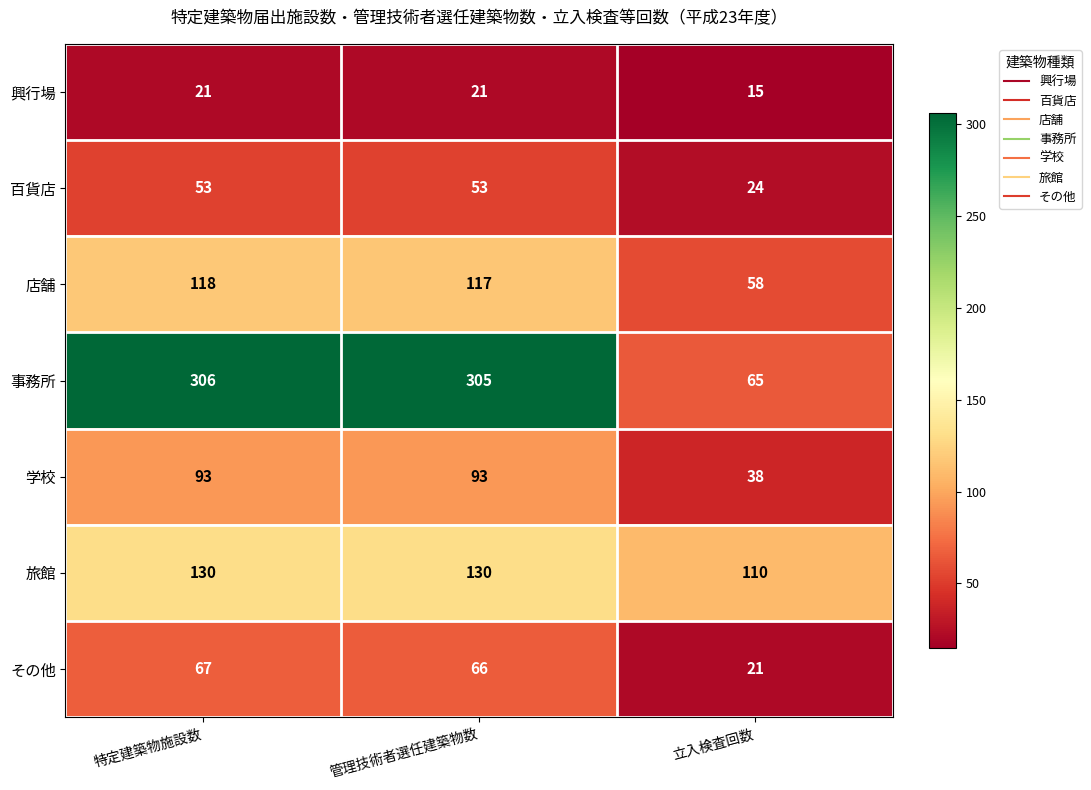

At which category is the sum across all series the highest?

特定建築物施設数